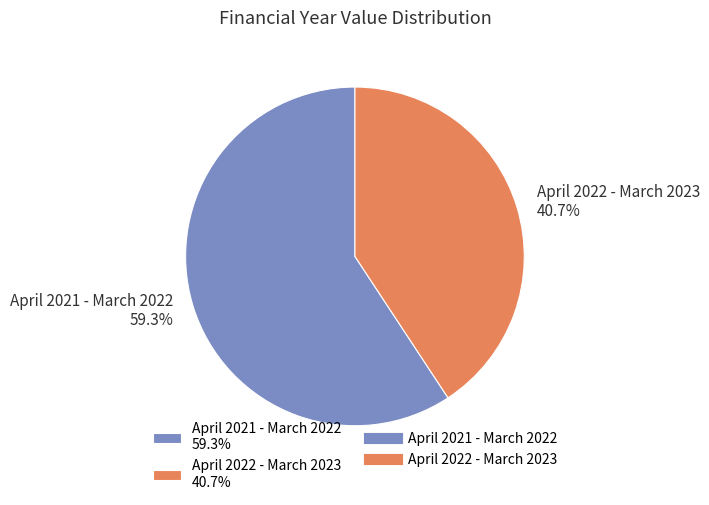

To the nearest percent, what portion does April 2022 - March 2023 represent?

41%